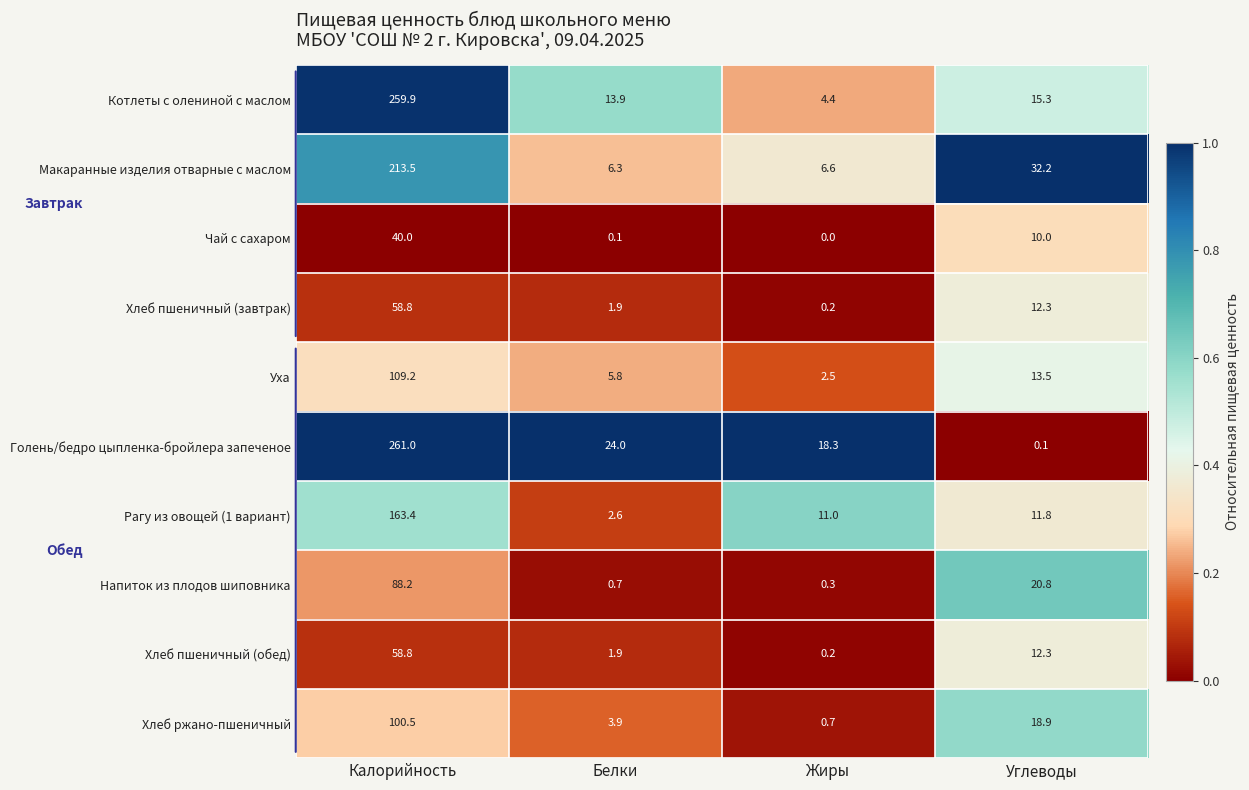

What is the greatest value displayed?

261.0